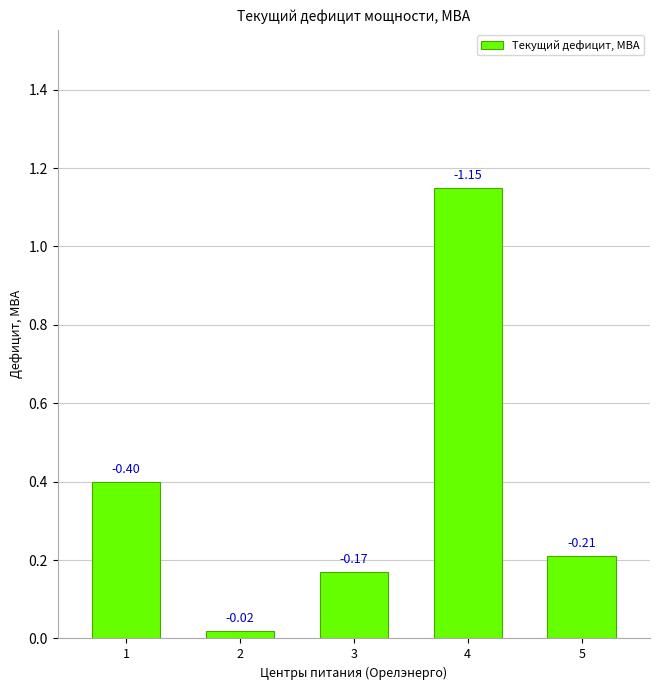

Which label corresponds to the smallest value in the chart?

2